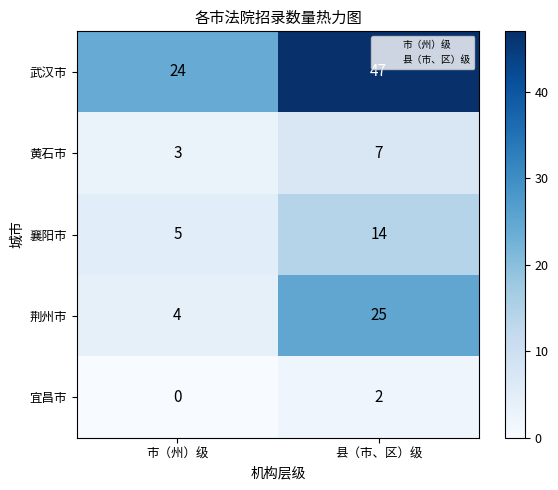

What is the spread (max minus min) of values at 县（市、区）级?

45